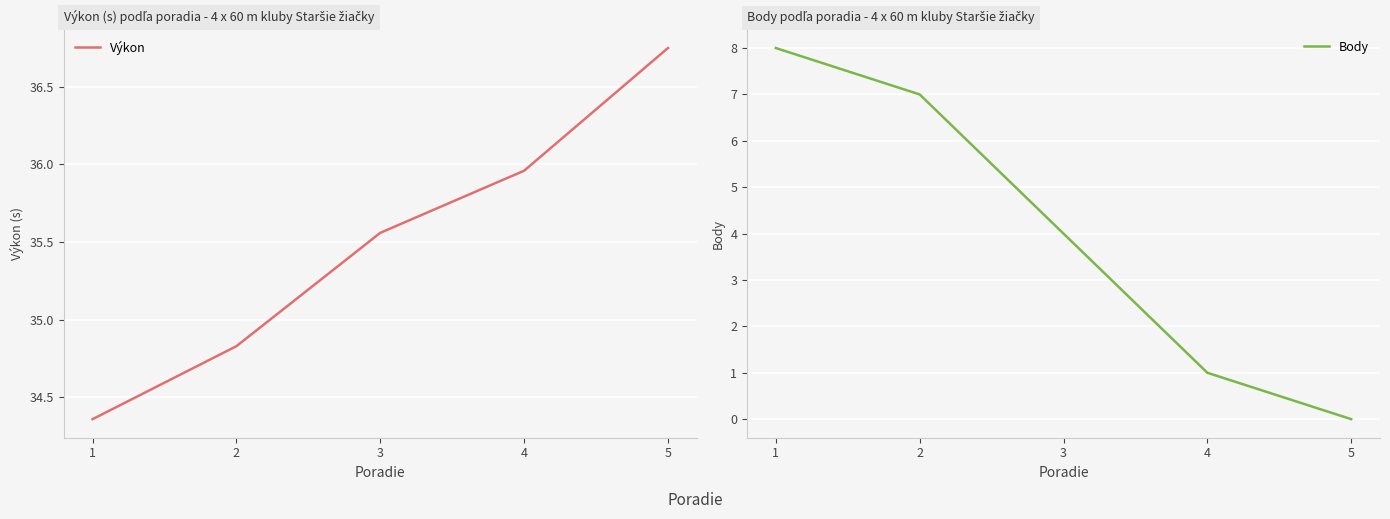

What is the difference between the maximum and minimum values in the Výkon series?

2.4